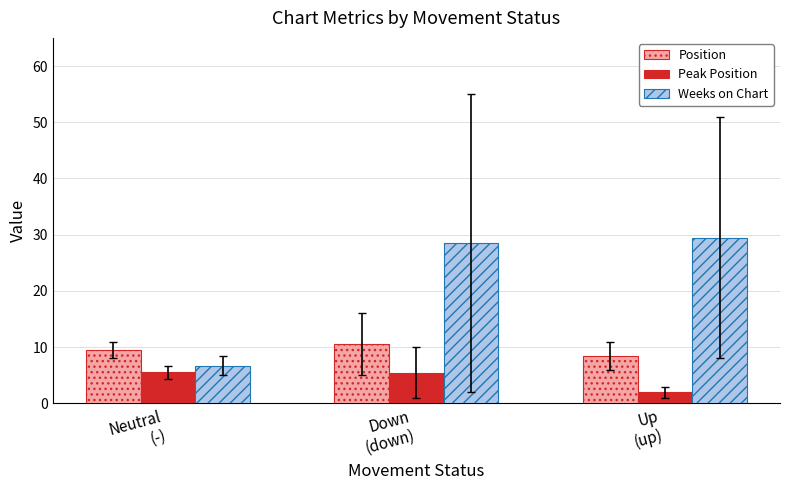

Where does the Position series first go above 9?

Neutral
(-)